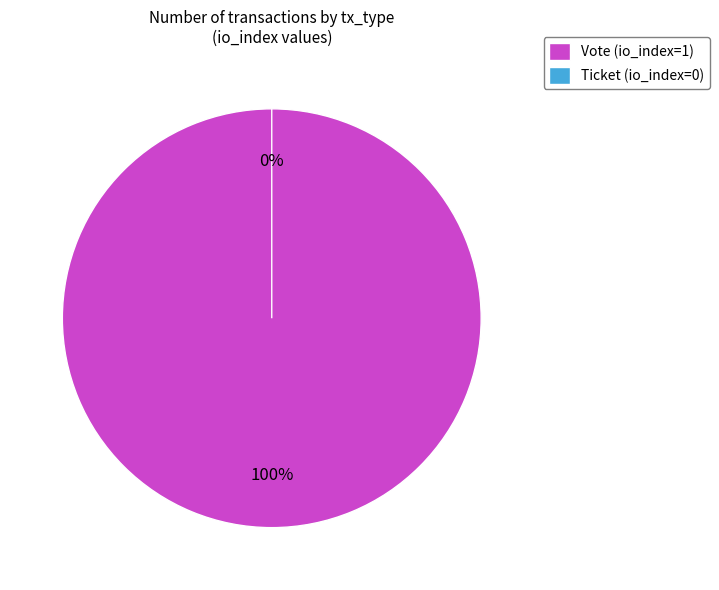

To the nearest percent, what percentage of the pie is Vote (io_index=1)?

100%